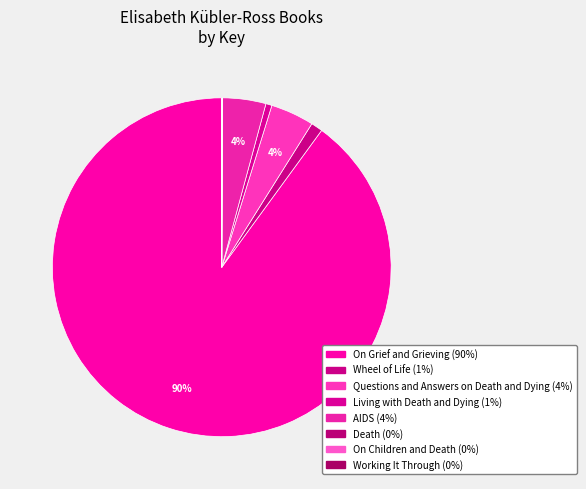

What percentage is the Questions and Answers on Death and Dying slice, to the nearest percent?

4%